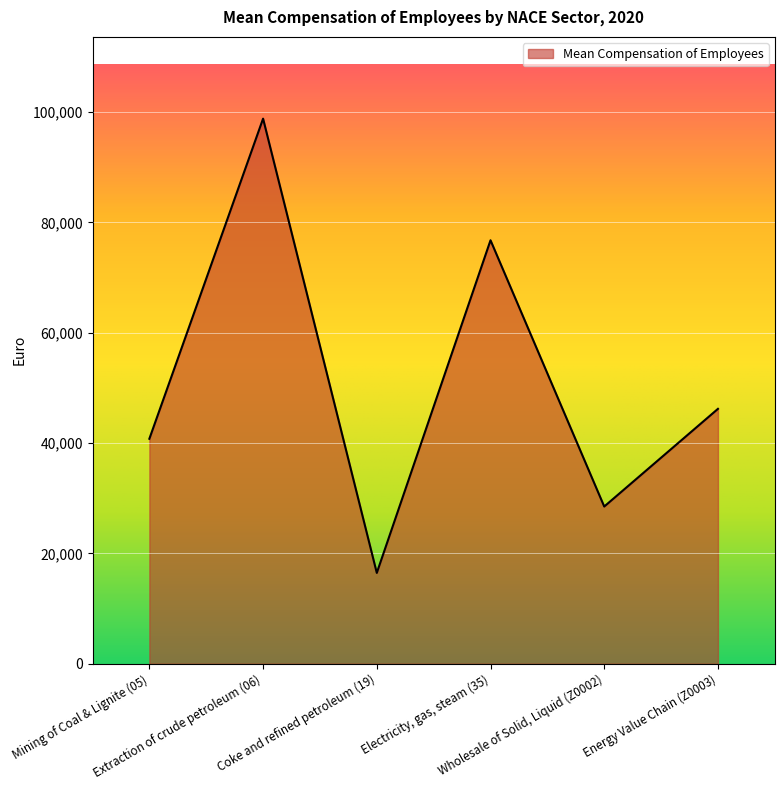

Where is the data nearest to the value 57636?

Energy Value Chain (Z0003)